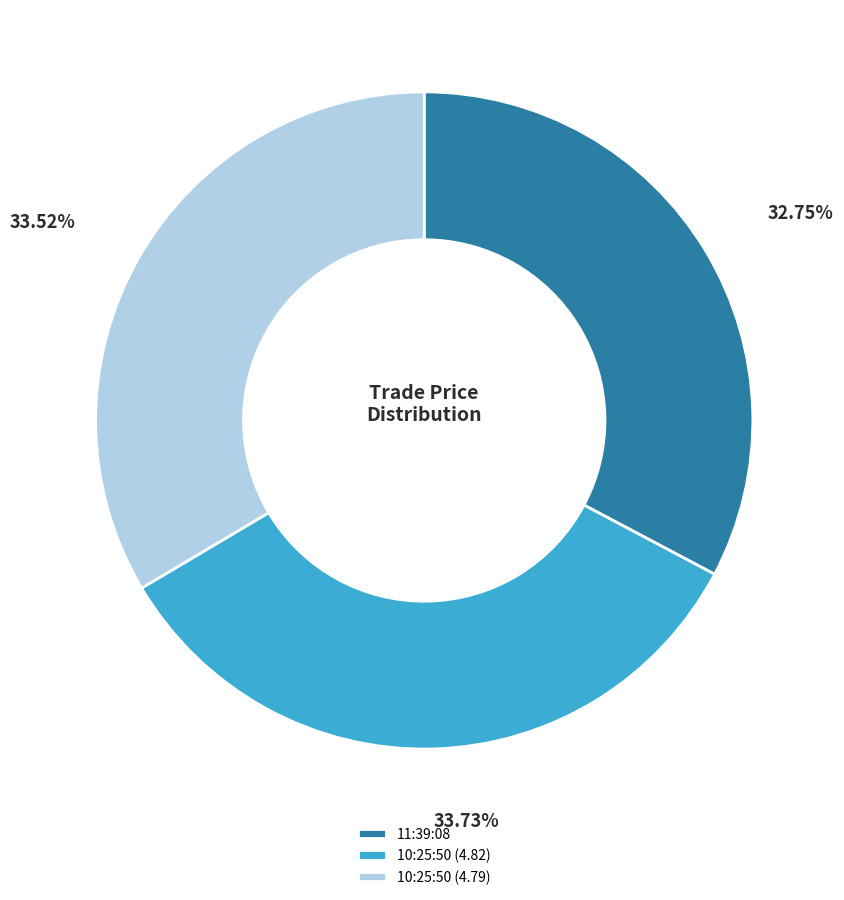

Does 10:25:50 (4.79) represent more than half of the total?

No